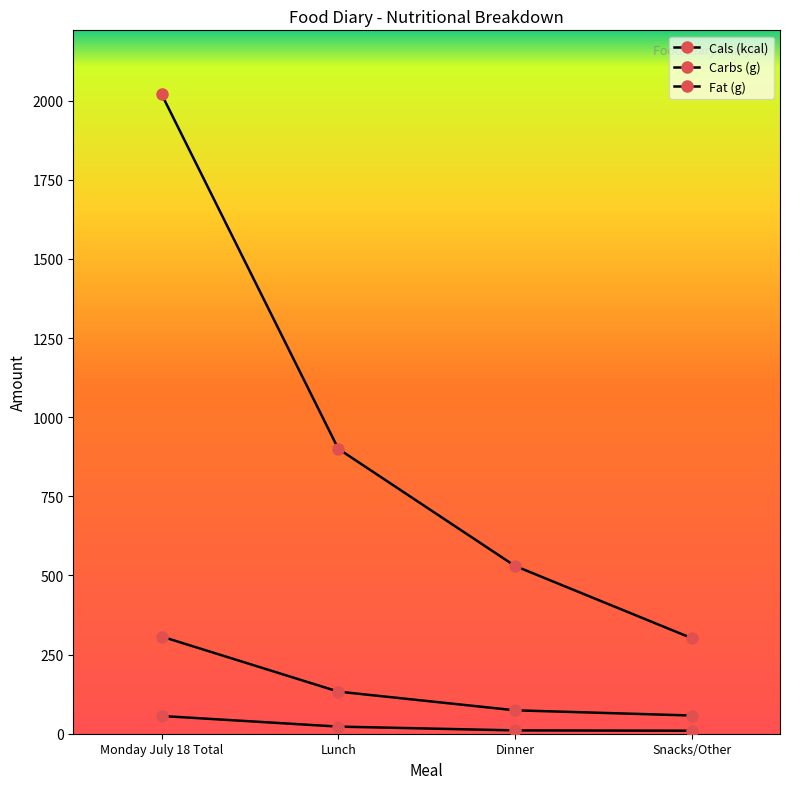

What is the label of the 2nd point from the left?

Lunch